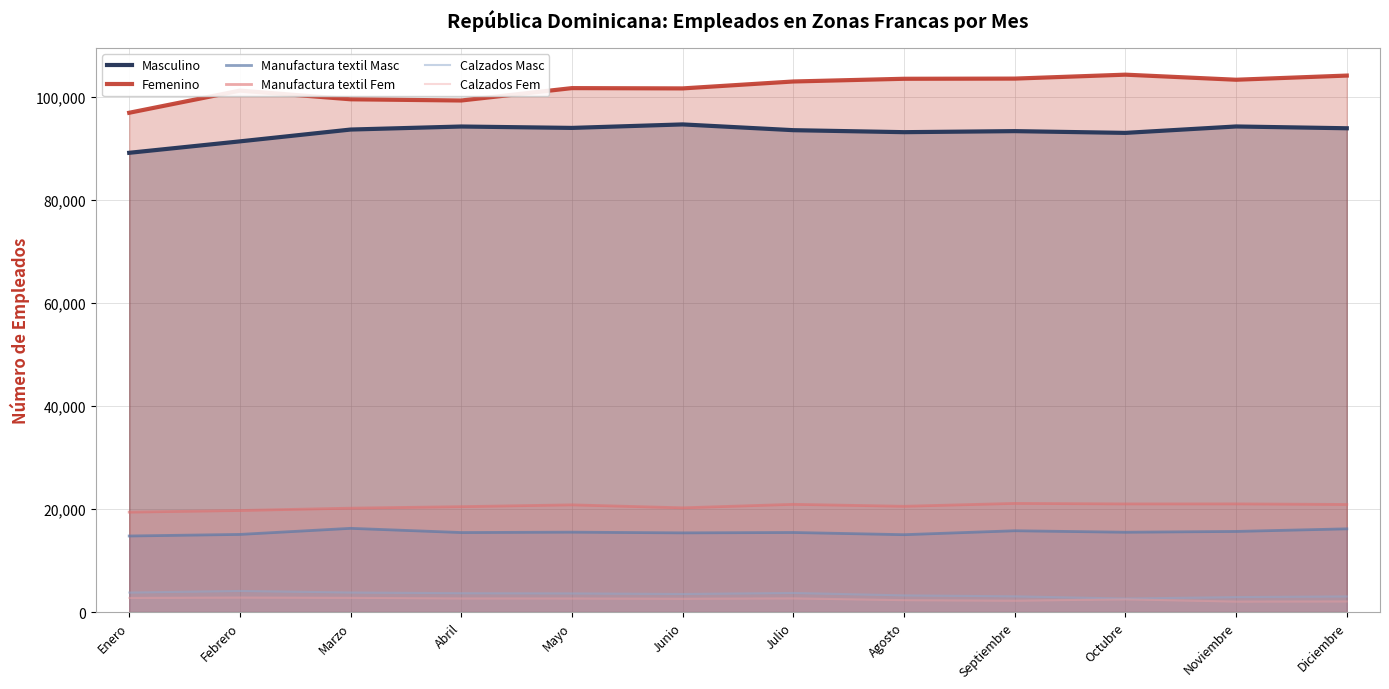

What value does the Manufactura textil Fem series have at Noviembre?

20987